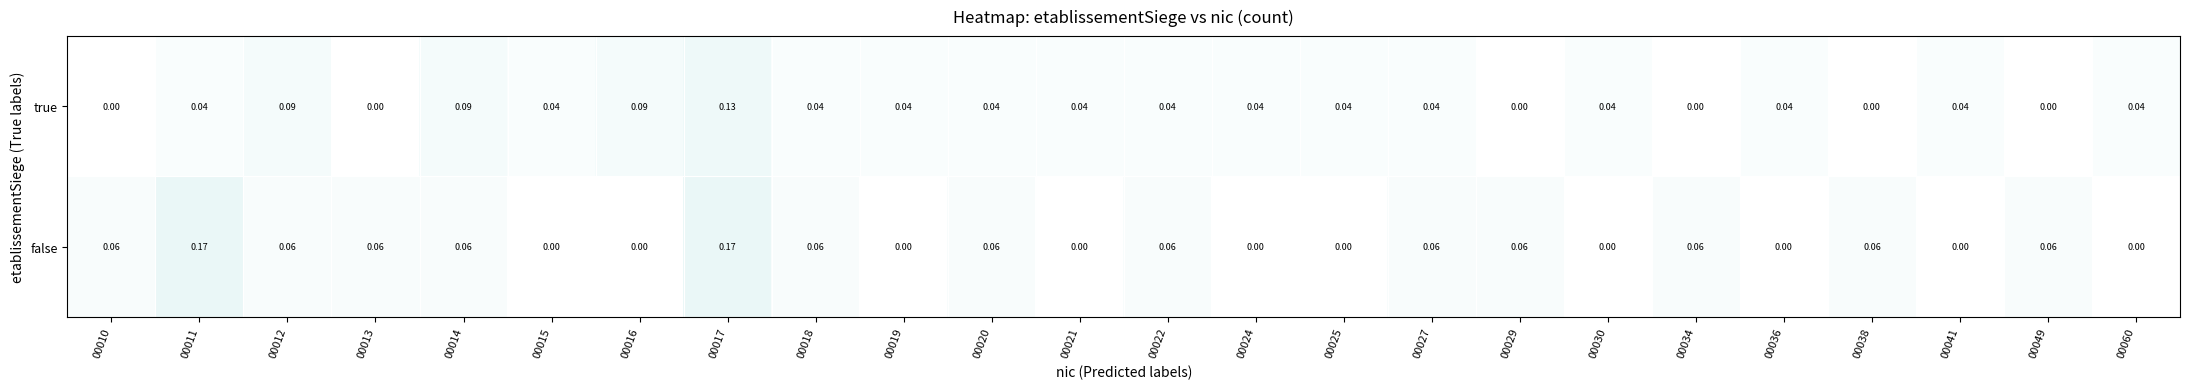

How many data points in true are above 0?

18